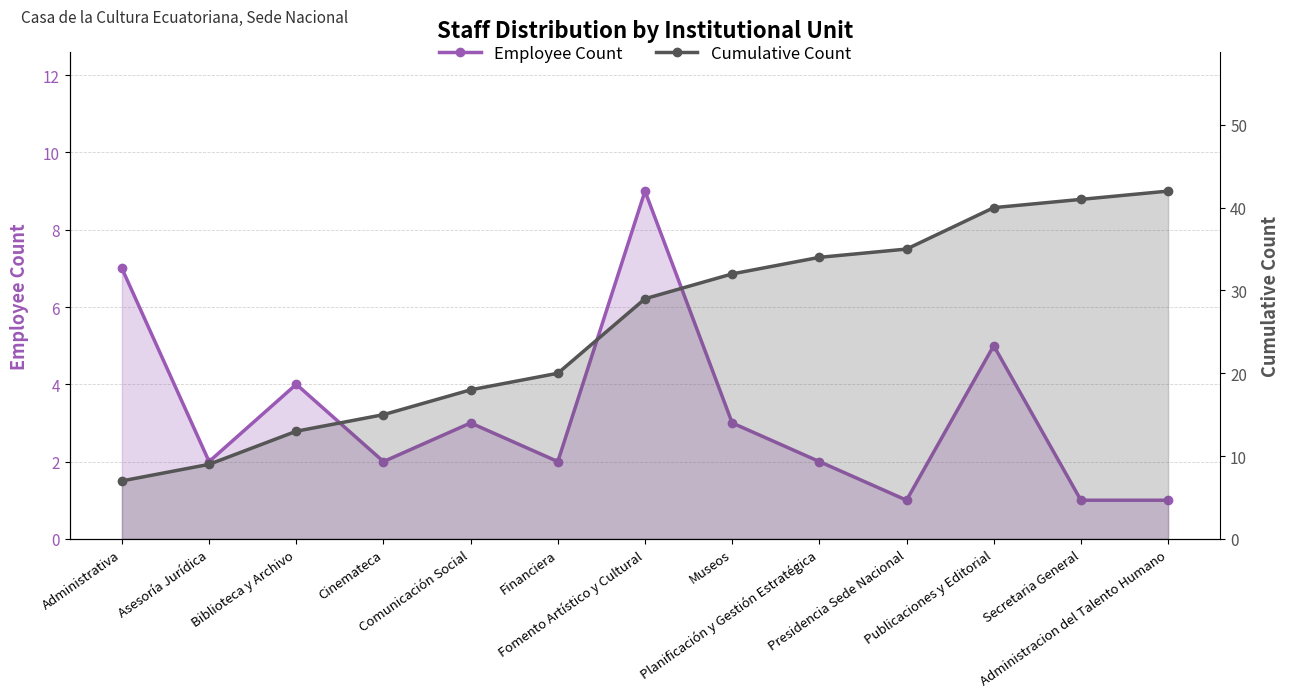

Is it true that Cumulative Count equals 4 at Asesoría Jurídica?

False